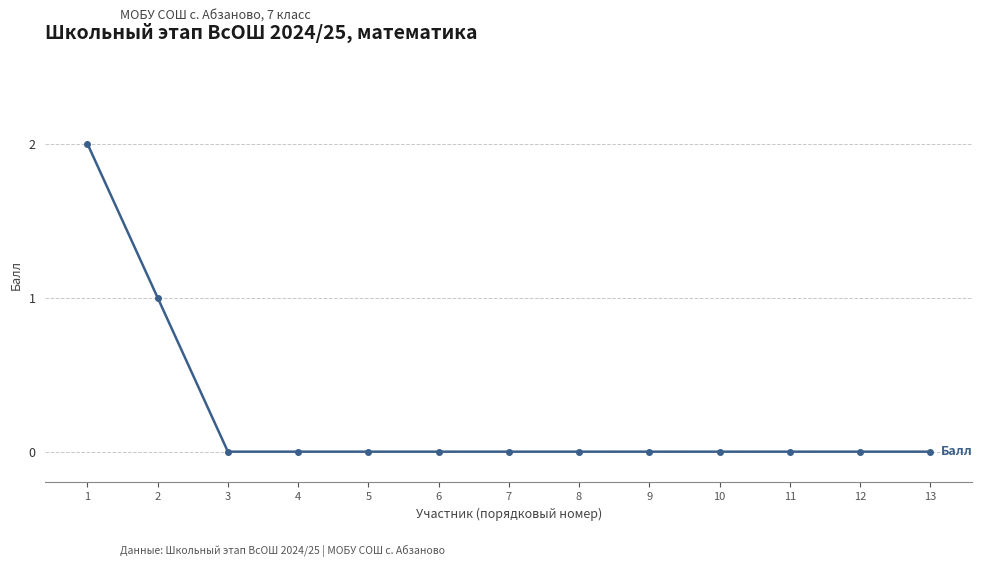

True or false: the data shows 2 at 1.

True